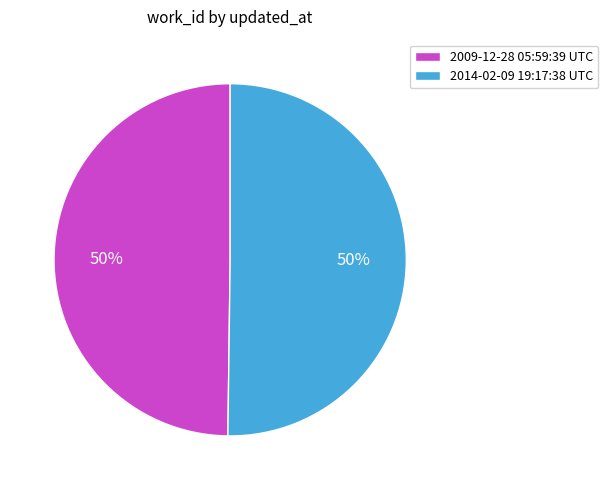

Is it true that 2014-02-09 19:17:38 UTC is 37% of the pie?

False